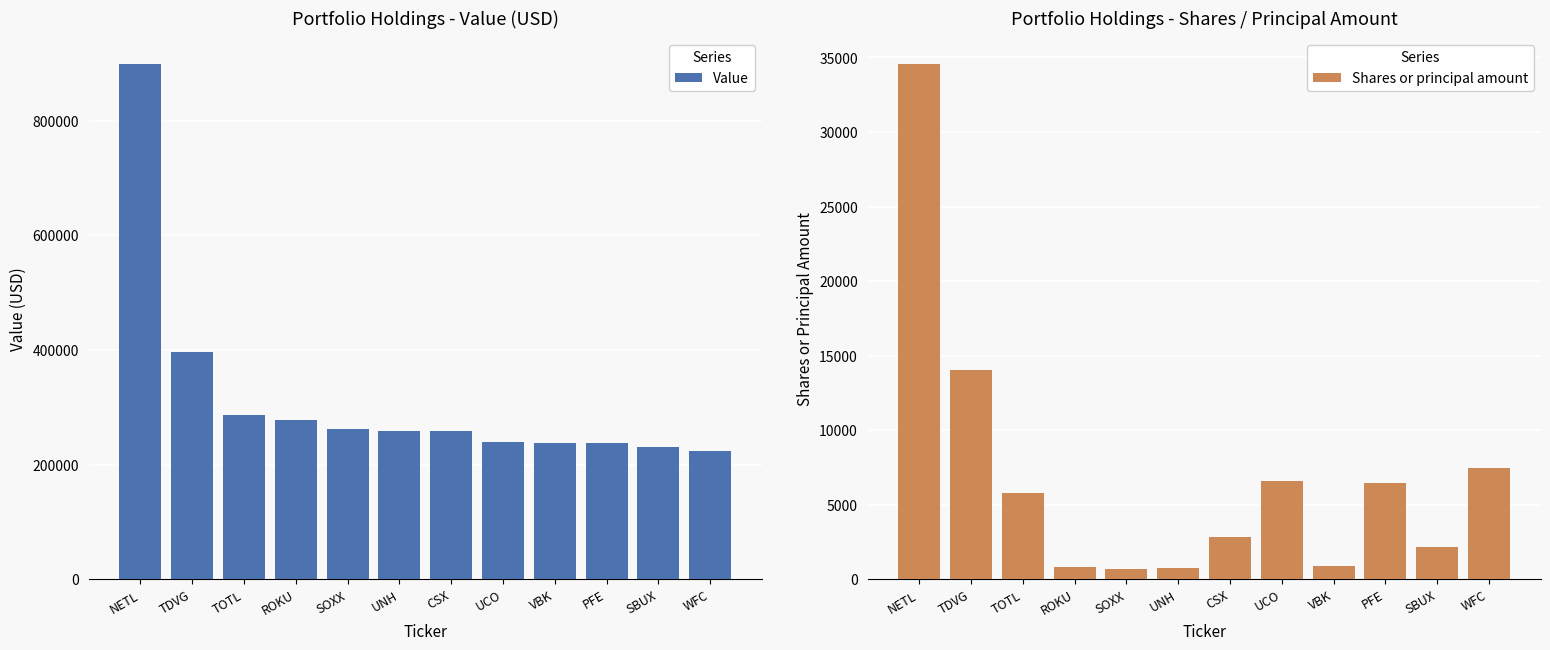

Reading left to right, what are all the values shown in this chart?

Value: 899000	397000	286000	278000	262000	258000	258000	239000	237000	238000	230000	224000
Shares or principal amount: 34576	14056	5804	837	691	737	2844	6593	884	6479	2155	7435